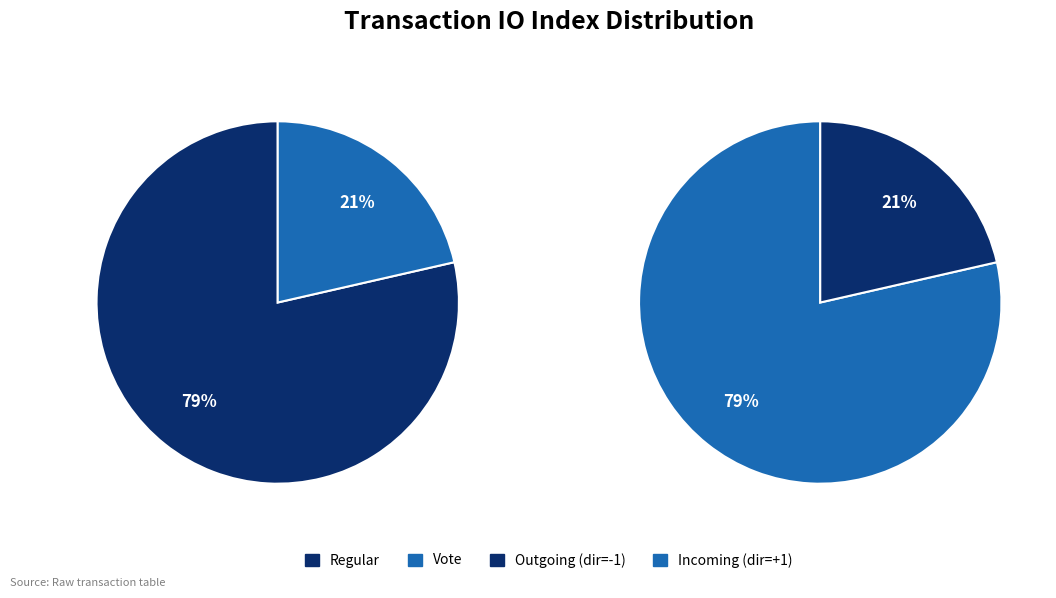

Does any single category account for the majority?

Yes